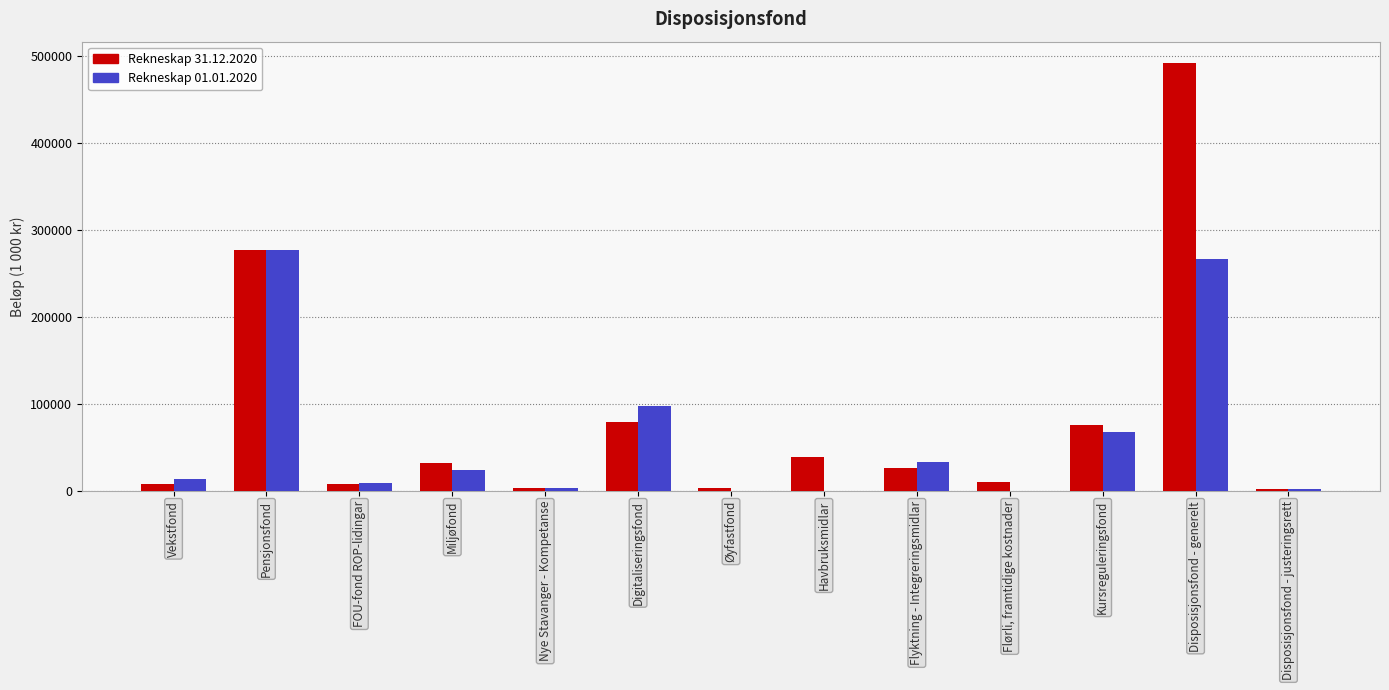

At which category is the sum across all series the highest?

Disposisjonsfond - generelt